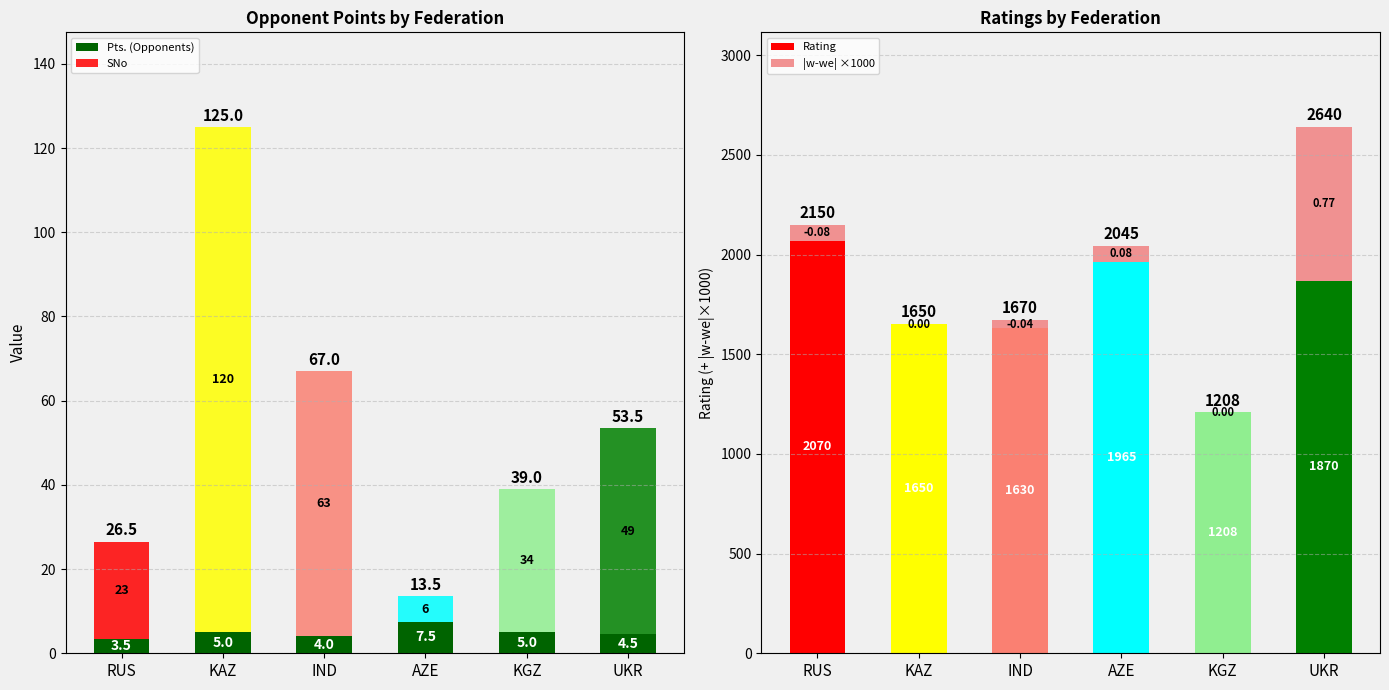

What is the difference between the |w-we| ×1000 values at UKR and KGZ?

770.0